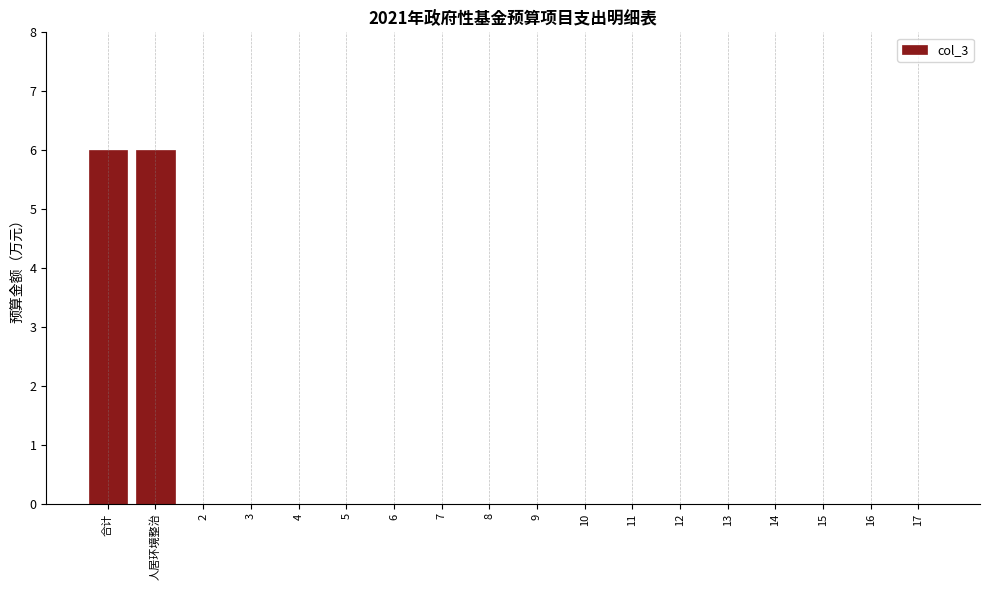

Reading left to right, what are all the values shown in this chart?

合计=6	人居环境整治=6	2=0	3=0	4=0	5=0	6=0	7=0	8=0	9=0	10=0	11=0	12=0	13=0	14=0	15=0	16=0	17=0